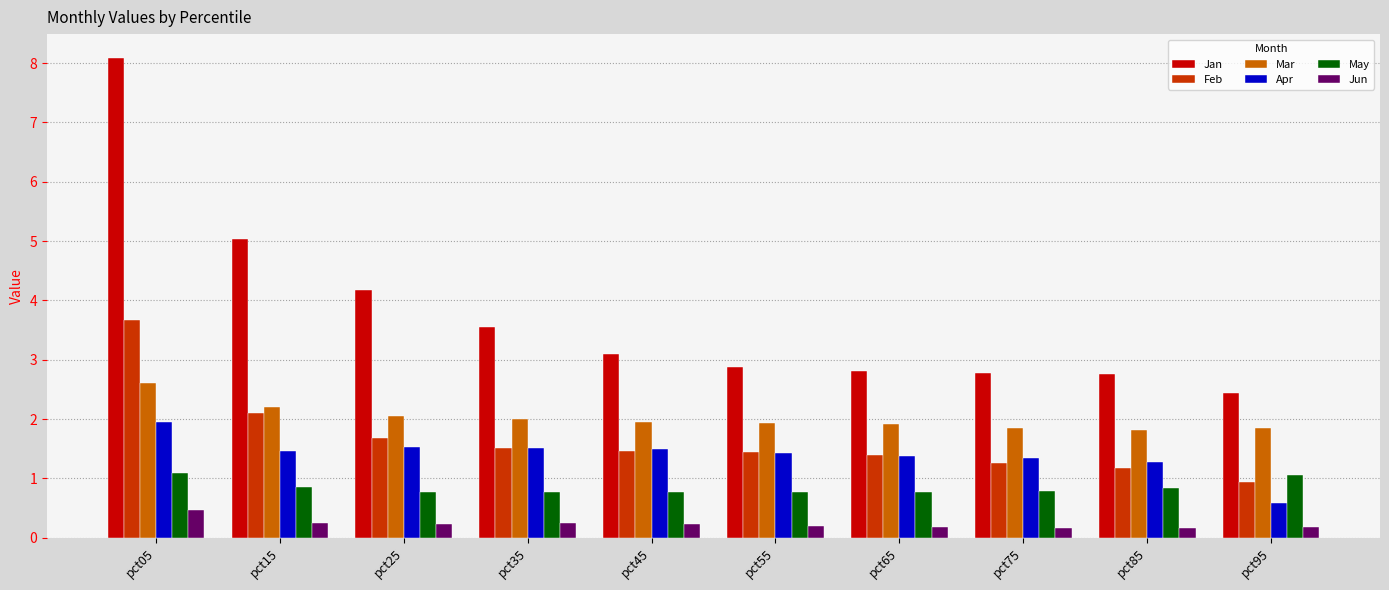

At which category is the sum across all series the highest?

pct05